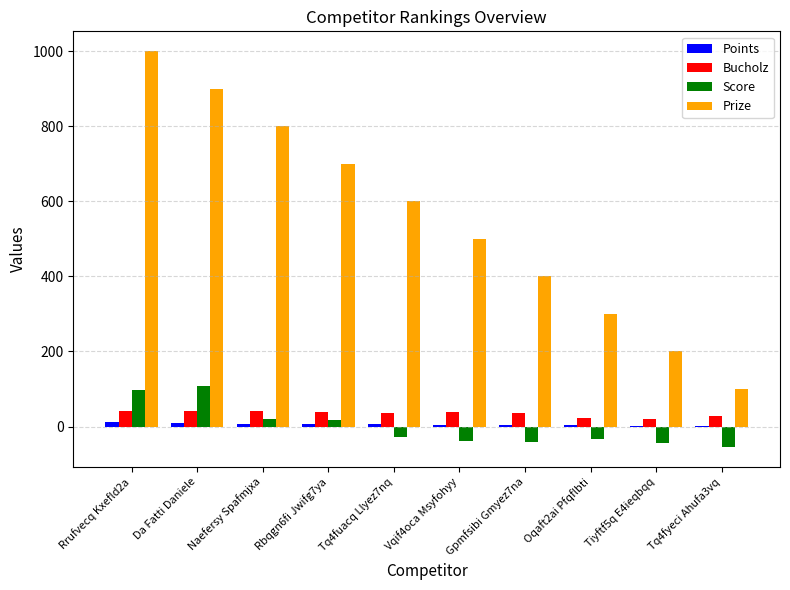

True or false: Prize has a value of 183 at Vqif4oca Msyfohyy.

False